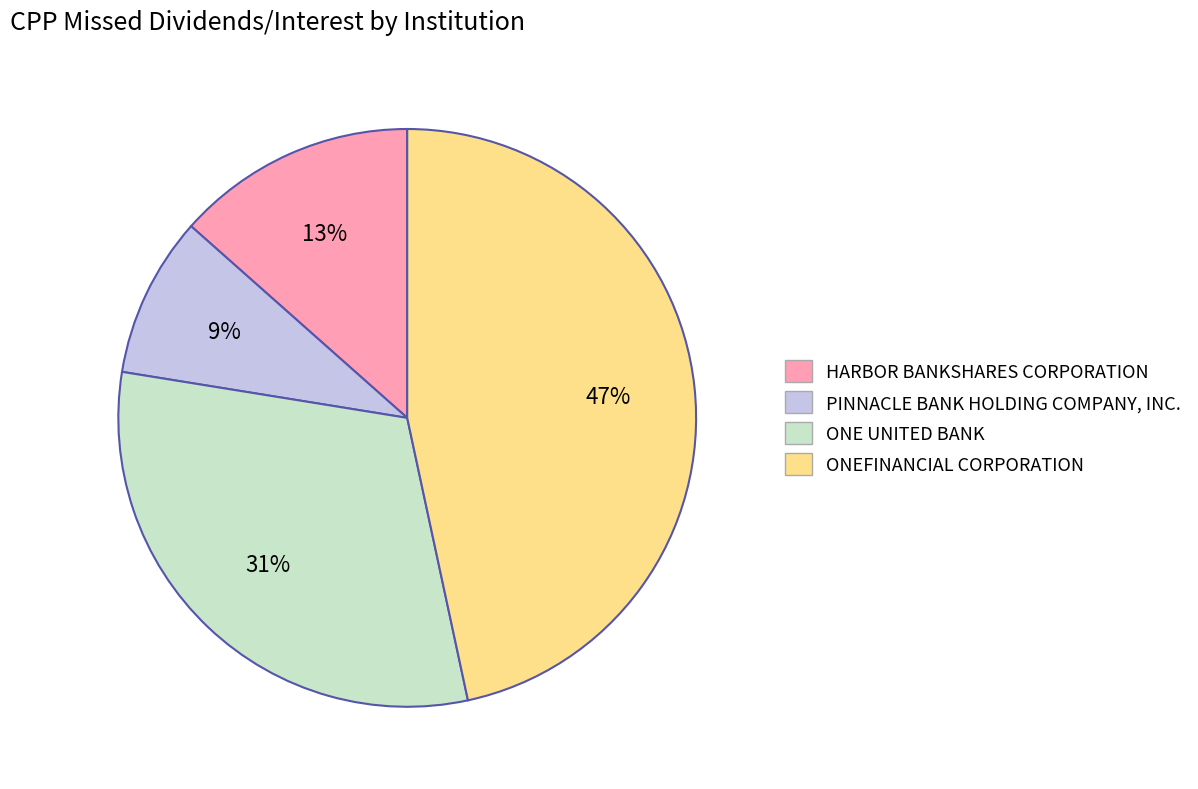

To the nearest percent, what is the average slice percentage?

25%